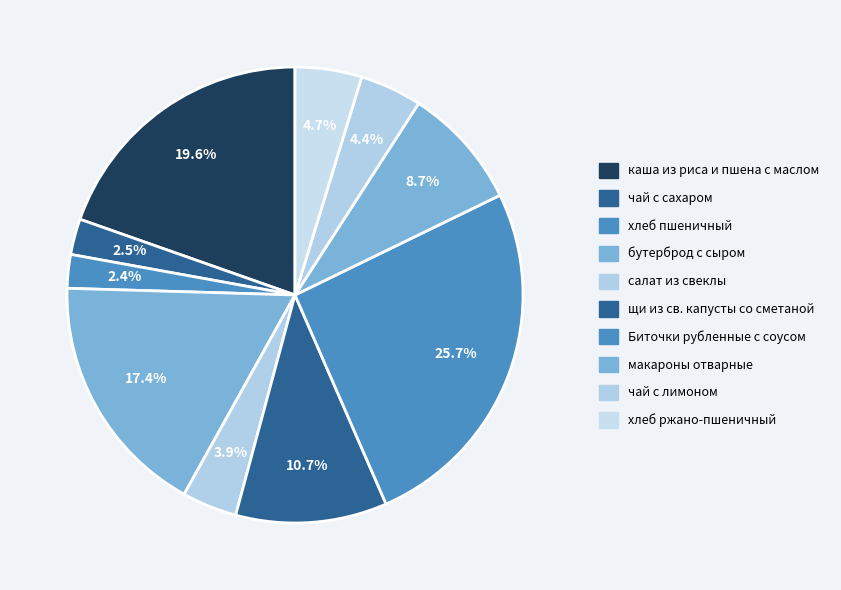

Is салат из свеклы the majority of the pie?

No